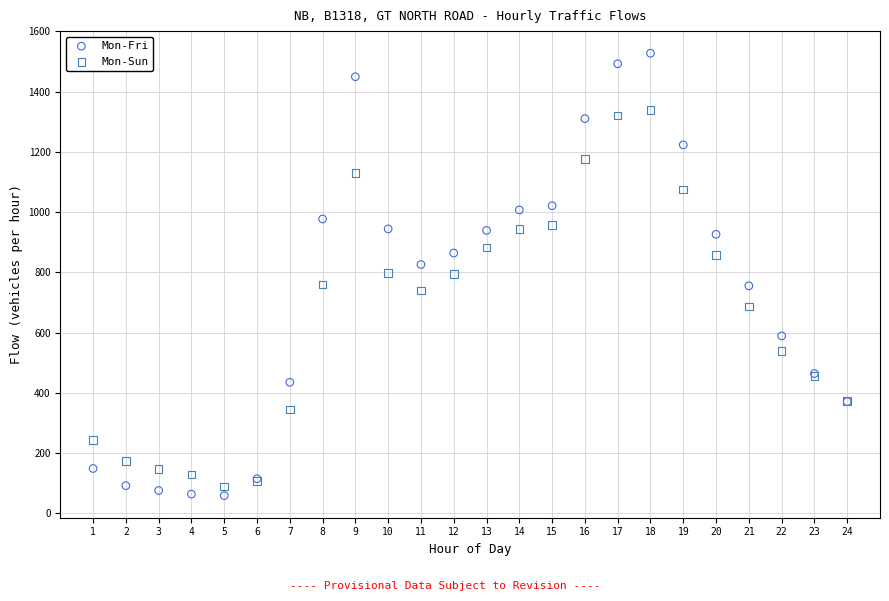

Which series has the widest spread of Y values?

Mon-Fri